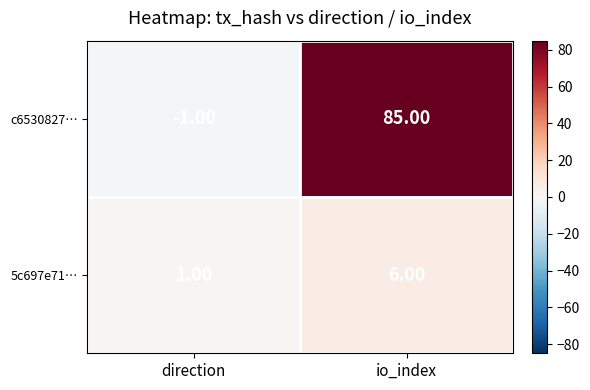

At which category is the sum across all series the highest?

io_index